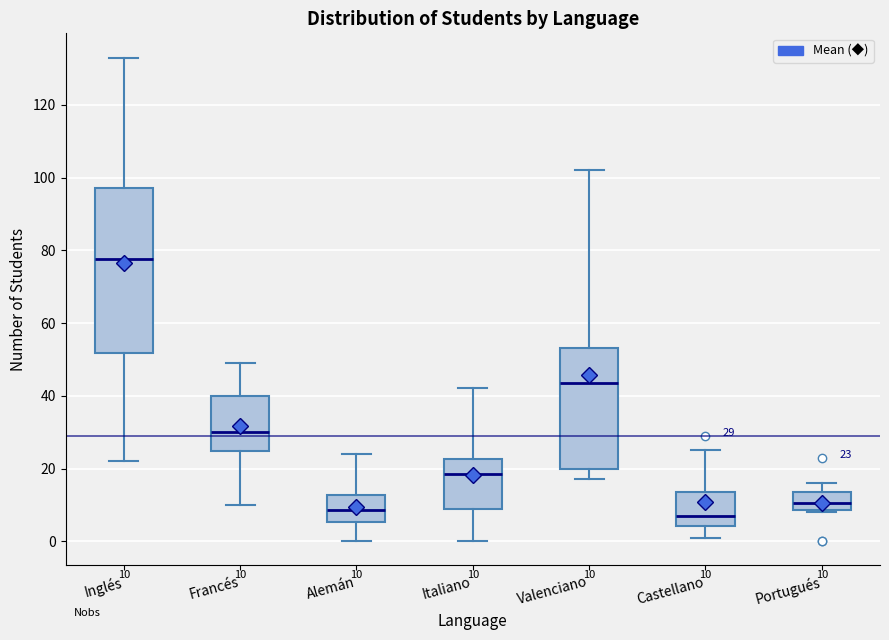

Which box is the tallest, from its lower edge to its upper edge?

Inglés